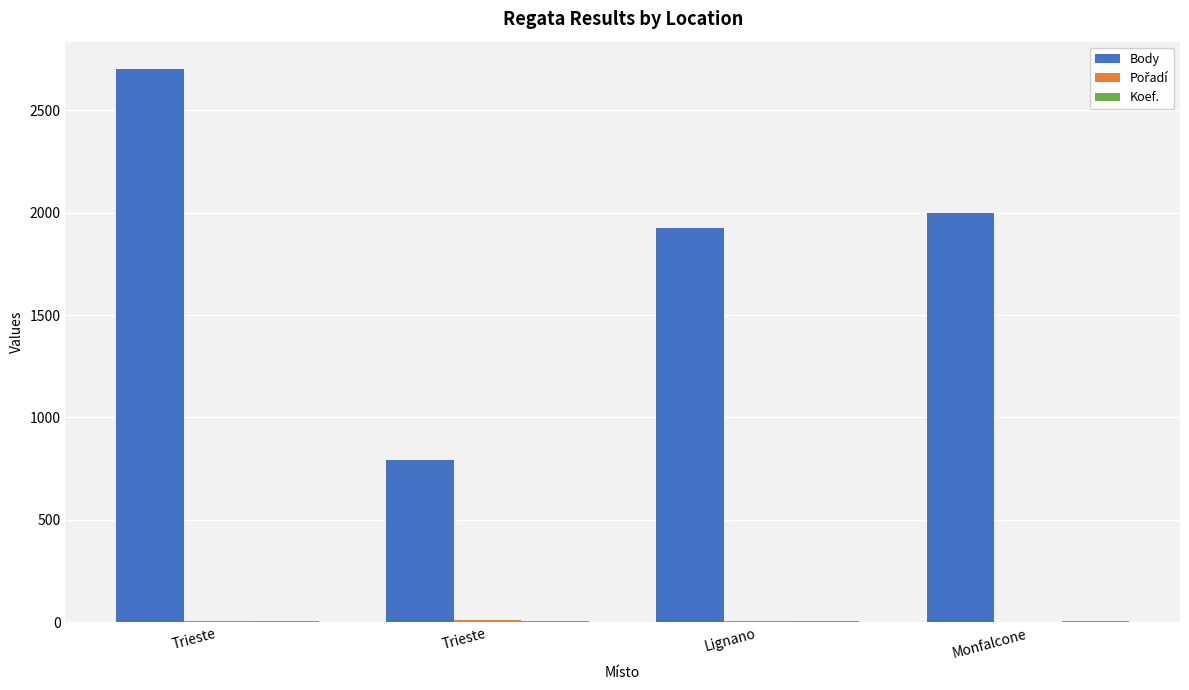

What is the sum of all Pořadí values?

23